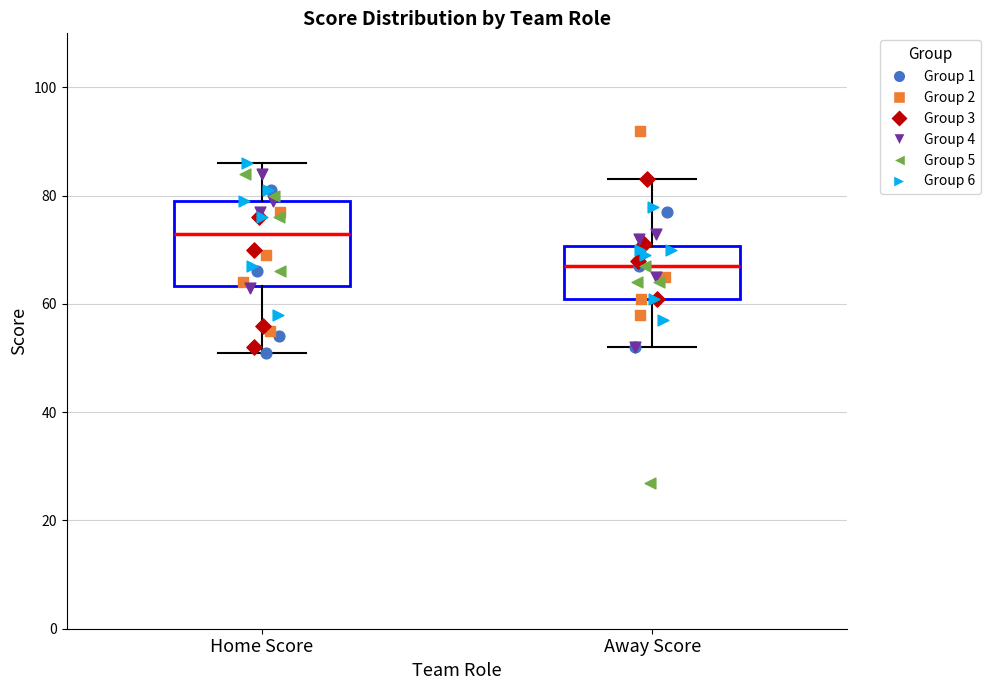

Which box's median line is the highest?

Home Score